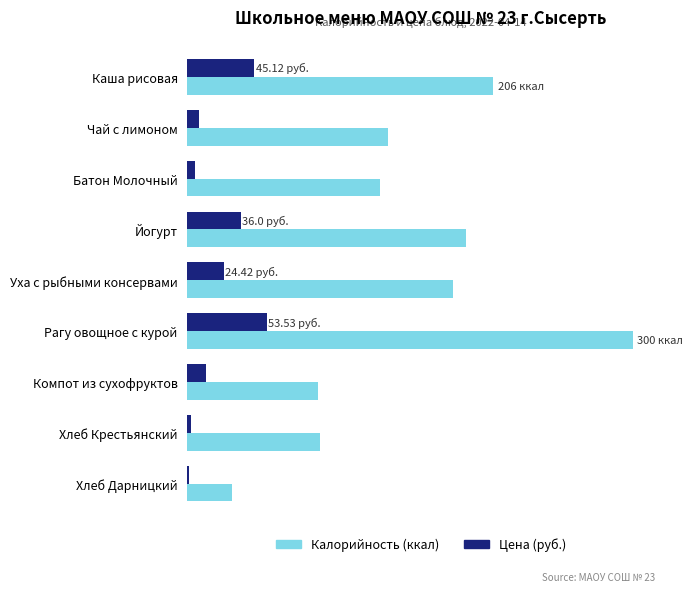

What are all the series names shown in the legend?

Калорийность (ккал), Цена (руб.)